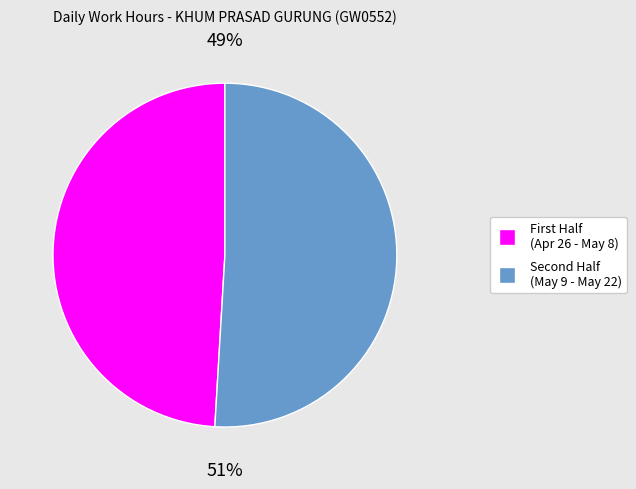

What is the largest slice in the pie chart?

Second Half (May 9 - May 22)